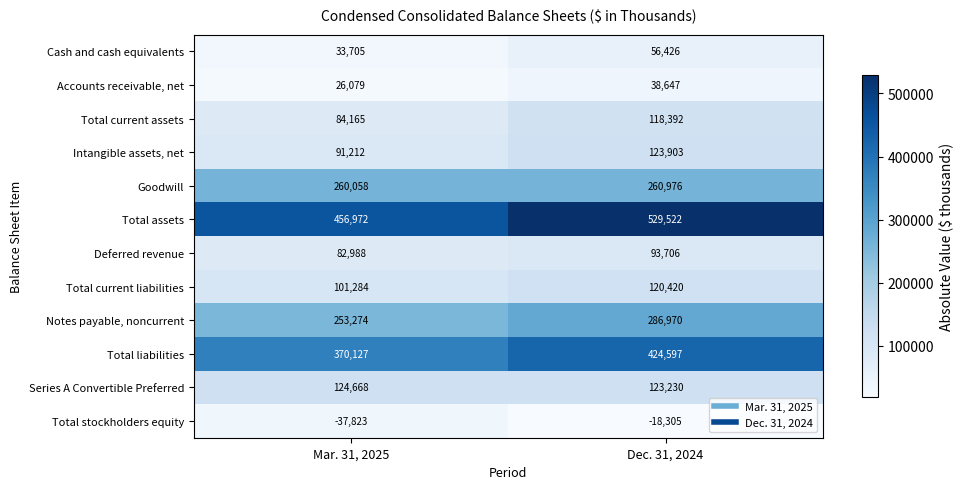

How many data points does each series have?

2